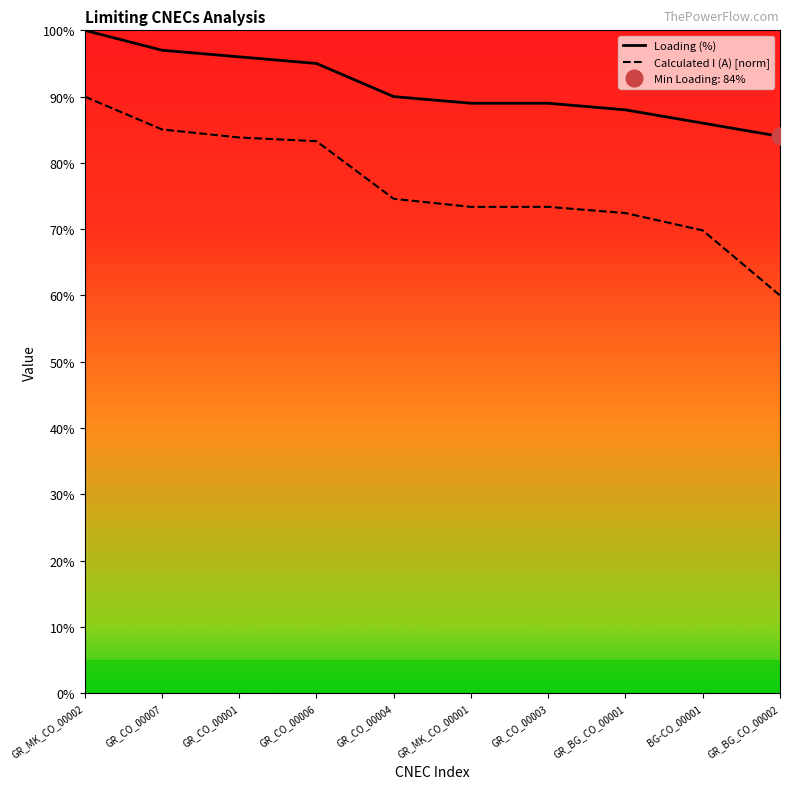

Between BG-CO_00001 and GR_BG_CO_00002, which series saw the biggest shift?

Calculated I (A) [norm]